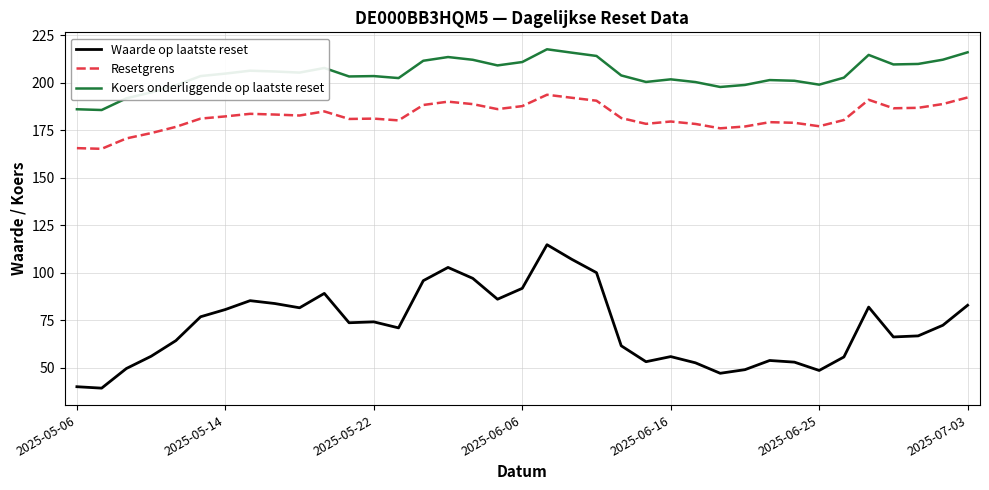

List the series in order of their overall mean, lowest first.

Waarde op laatste reset, Resetgrens, Koers onderliggende op laatste reset